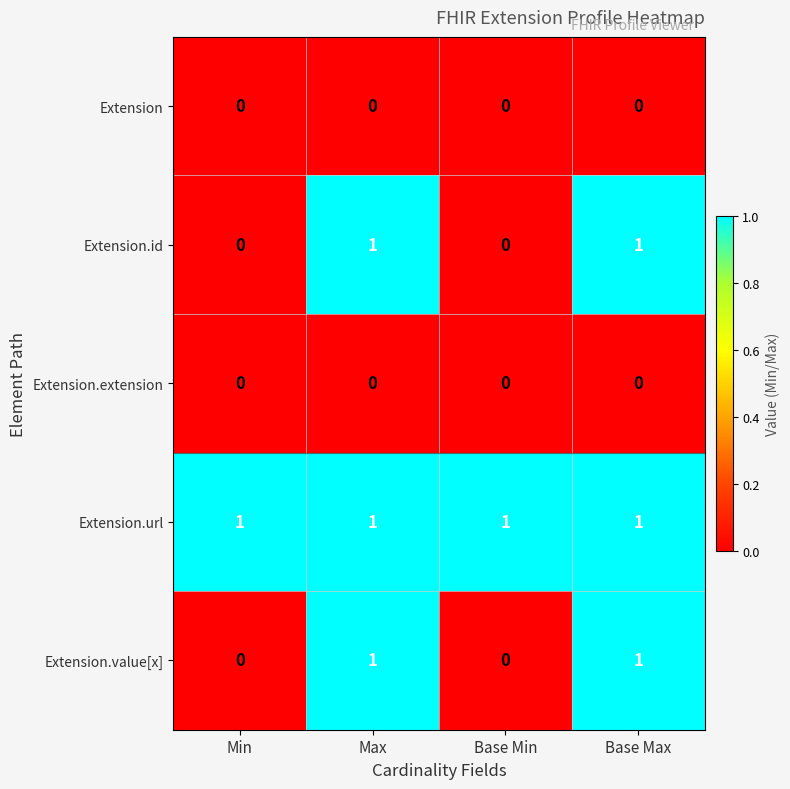

The value of Extension.value[x] at Base Min is -1. True or false?

False